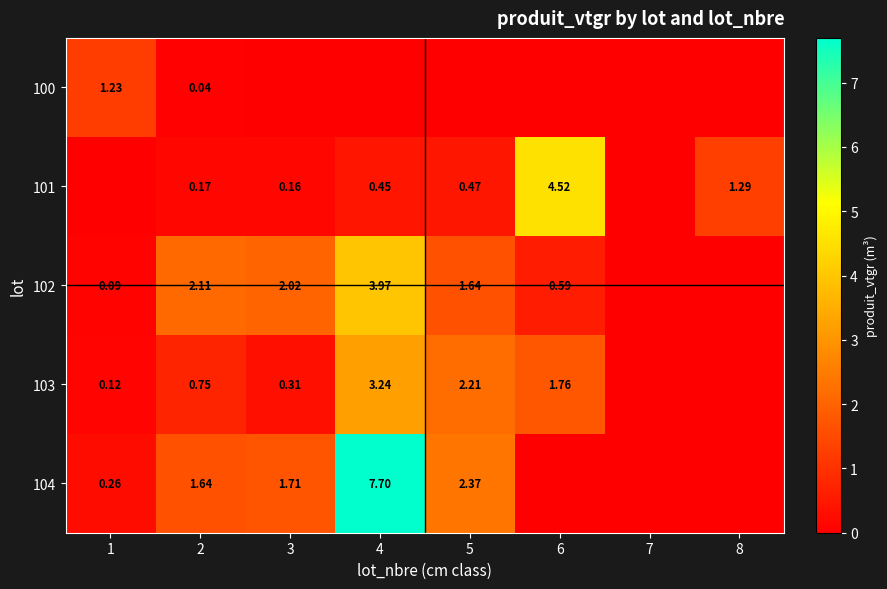

At which category is the sum across all series the highest?

4